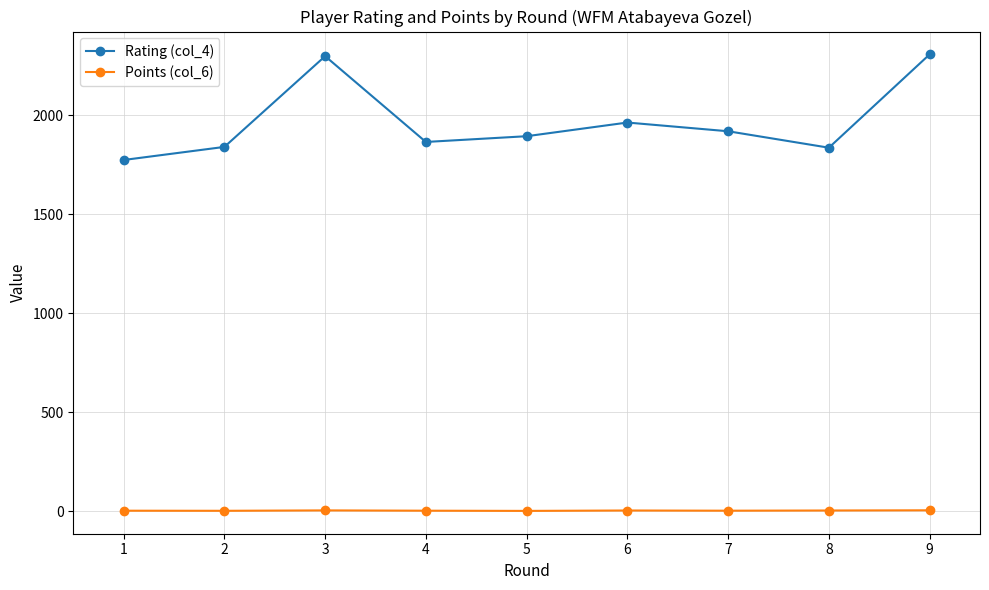

Which series has the largest total across all categories?

Rating (col_4)